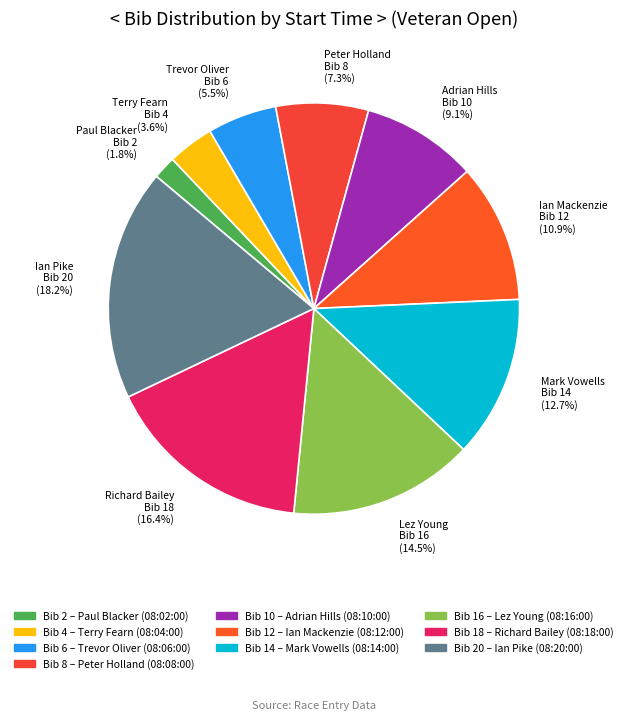

Which has a higher value, Ian Mackenzie Bib 12 (10.9%) or Adrian Hills Bib 10 (9.1%)?

Ian Mackenzie Bib 12 (10.9%)